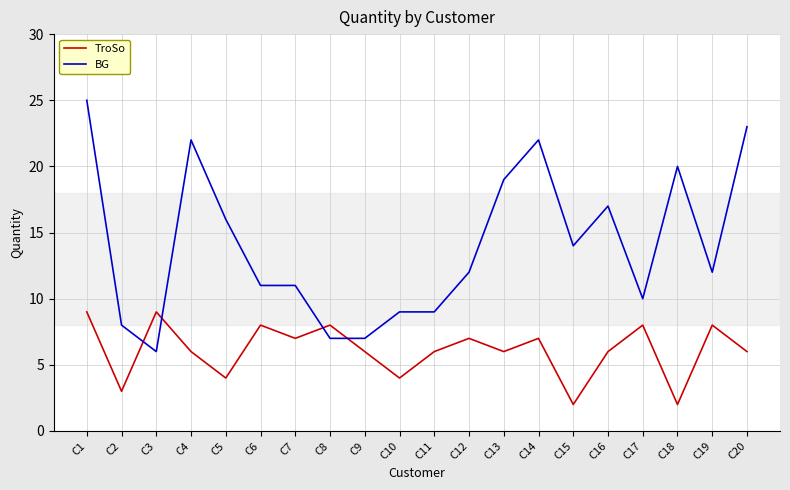

How many lines are shown in the chart?

2